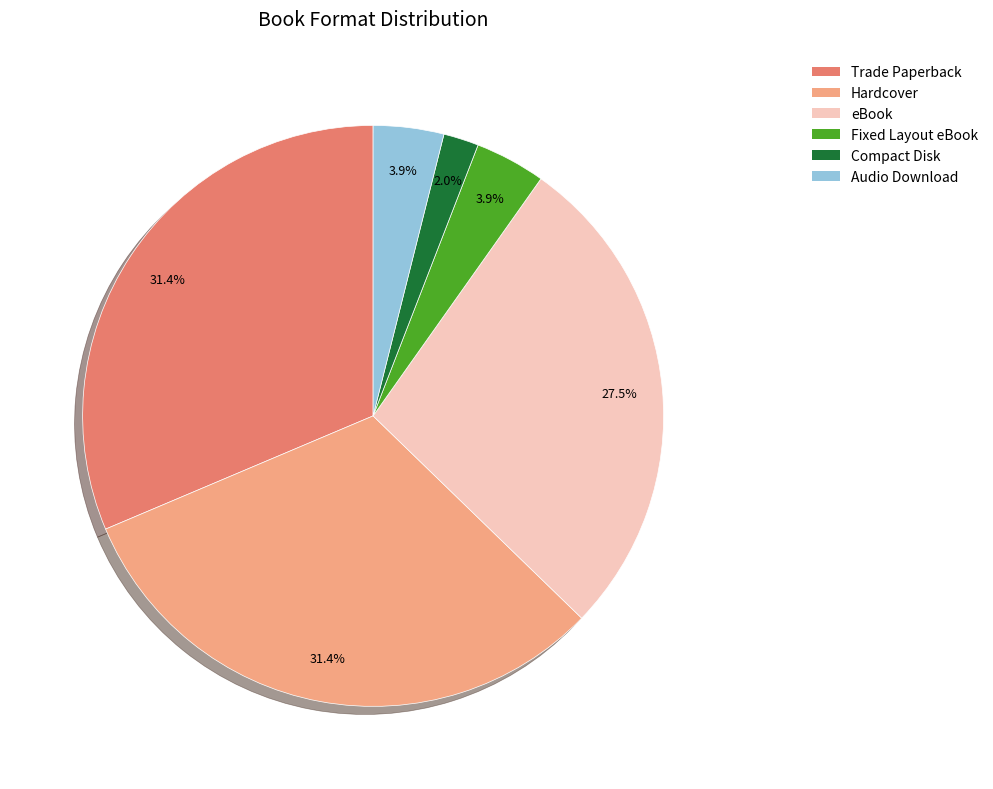

To the nearest percent, what is the average slice percentage?

17%